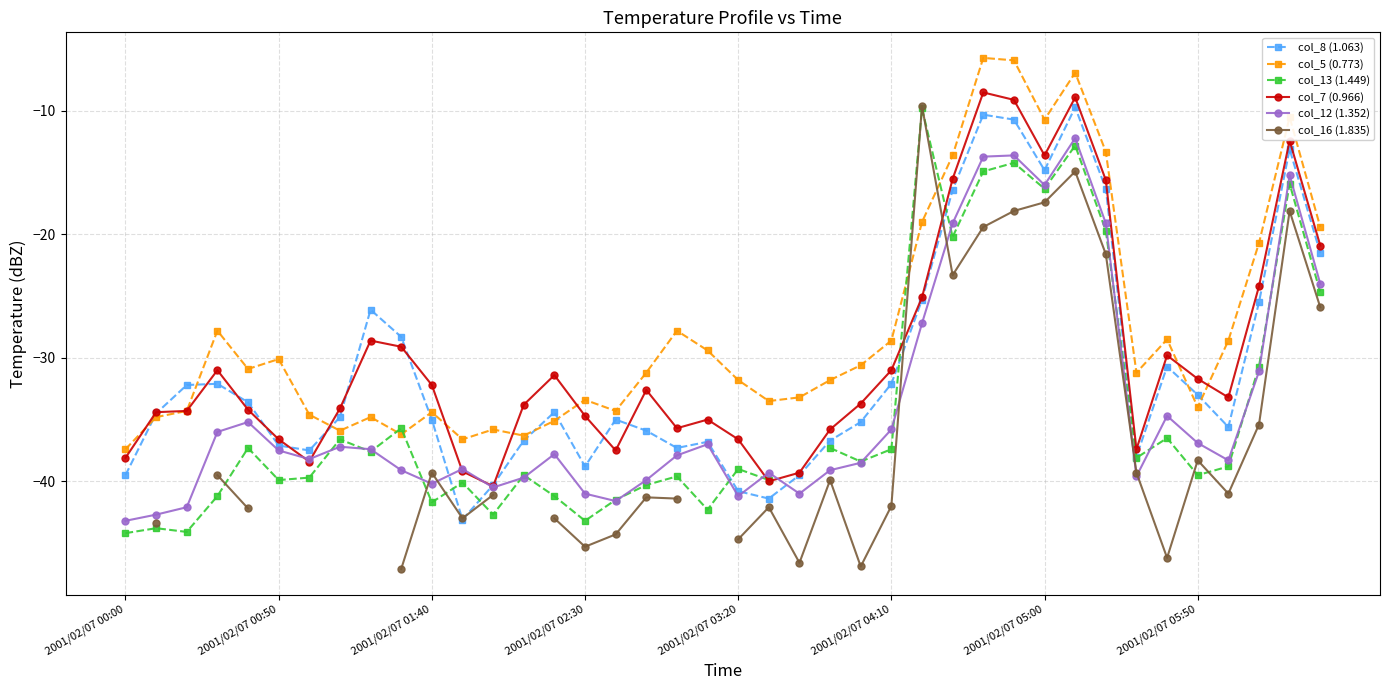

What is the difference between the second highest and minimum values in the col_8 (1.063) series?

32.8